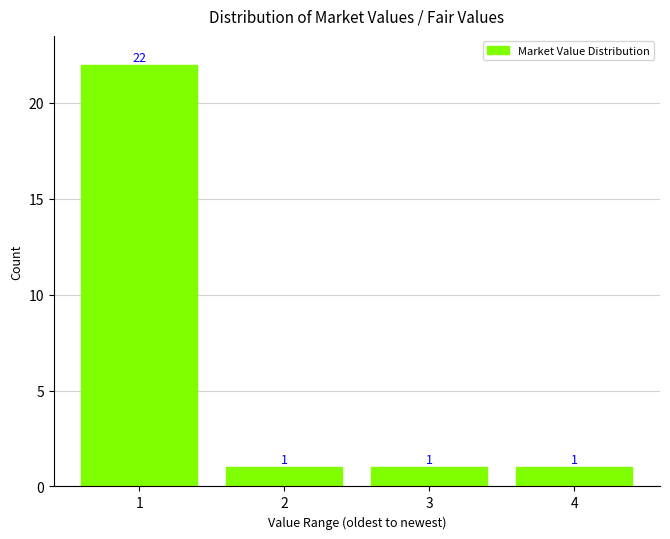

Reading left to right, list all the values displayed in this chart.

22	1	1	1